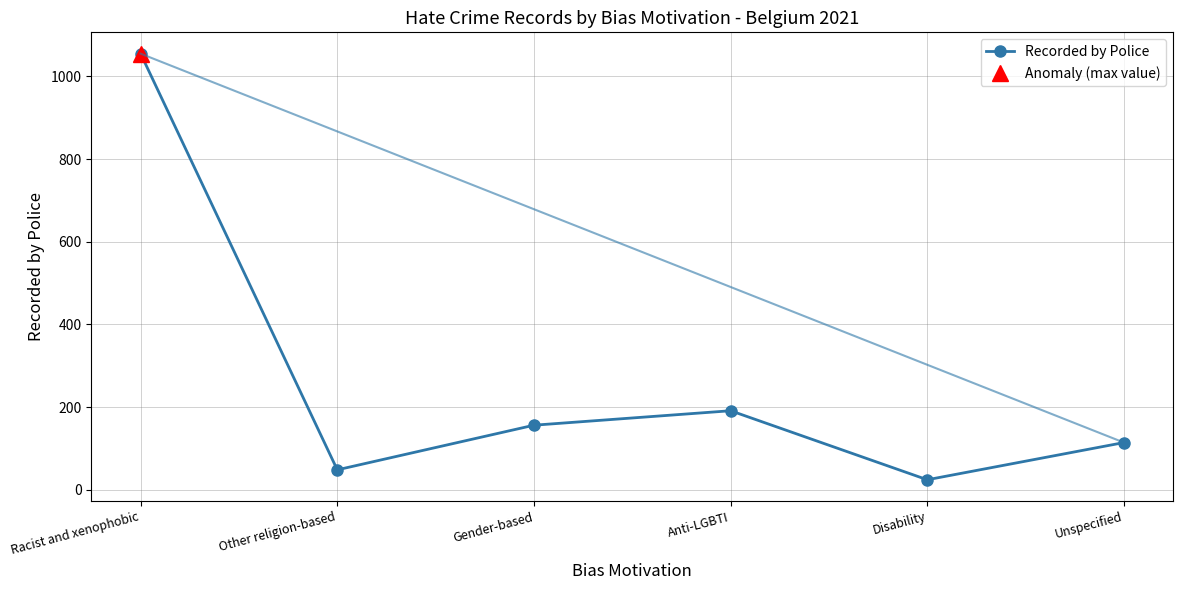

Reading left to right, what are all the values shown in this chart?

1055	48	156	191	24	114